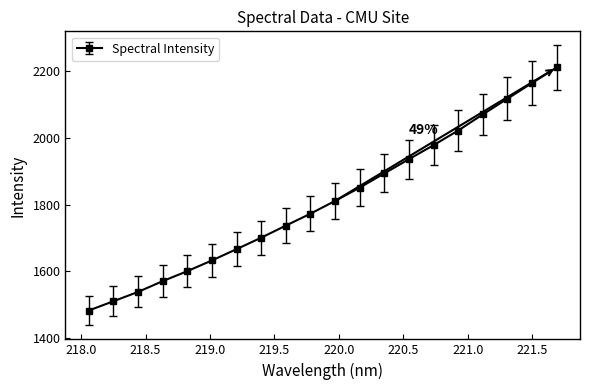

What is the value of the 4th point from the left?

1571.0